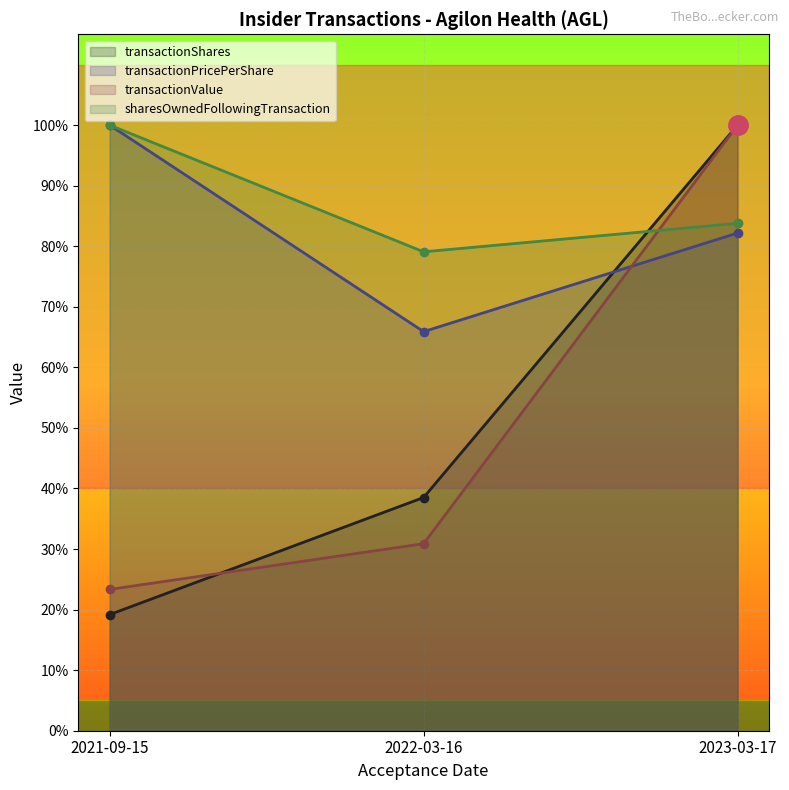

Which category has the lowest value across all series?

2021-09-15